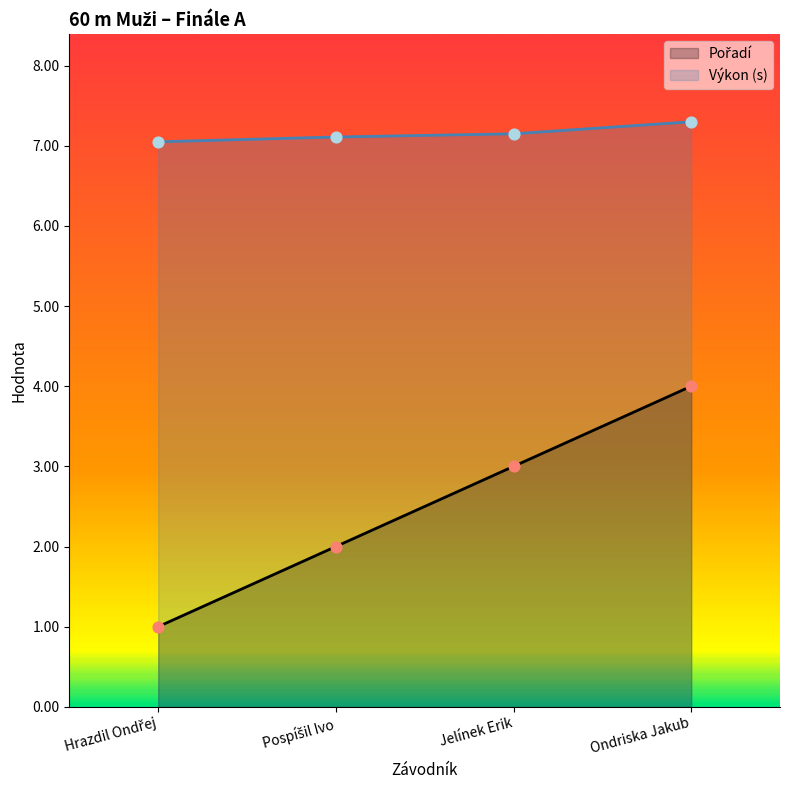

Which series contains the highest Y value?

Výkon